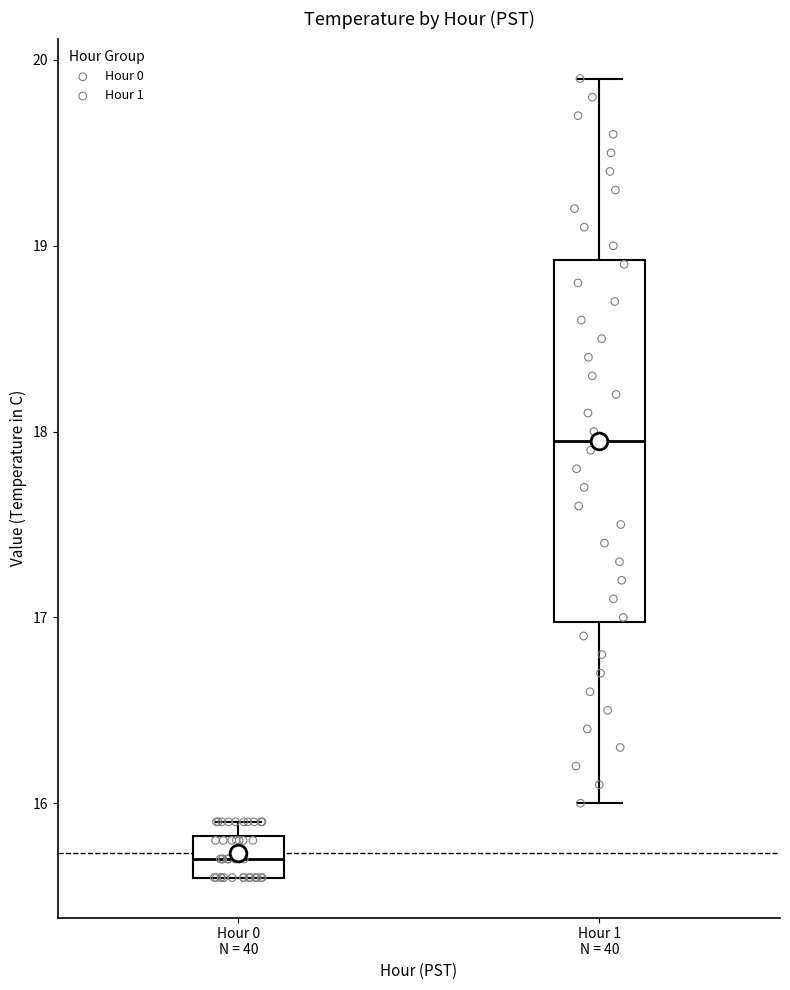

Reading left to right, transcribe this box plot: for each box, give where its median line is, the range the box spans, and where its two whiskers end, as read against the y-axis. The values are not printed on the chart, so give them approximately, as read against the axis.

Hour 0 N = 40: median 15.7, box 15.6 to 15.8, whiskers 15.6 to 15.9
Hour 1 N = 40: median 18.0, box 17.0 to 18.9, whiskers 16.0 to 19.9